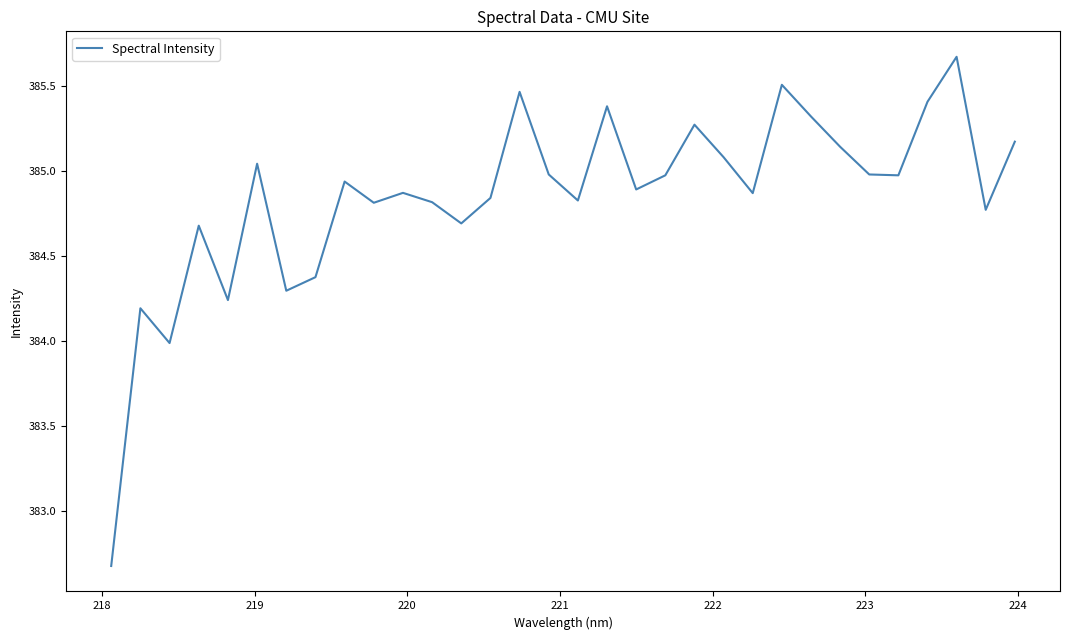

What is the sum of all values?

12315.2